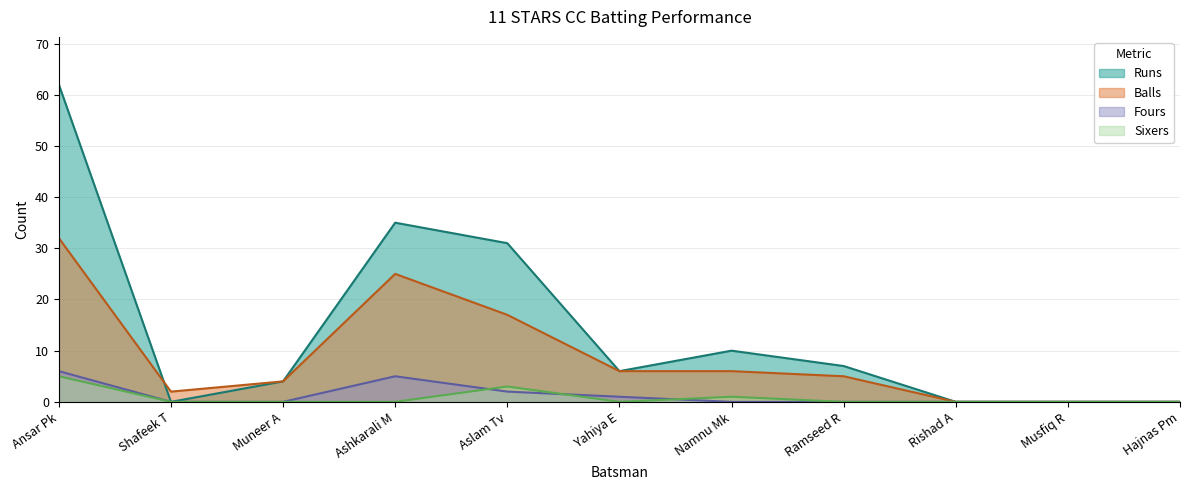

Between Namnu Mk and Shafeek T, which is larger?

Namnu Mk